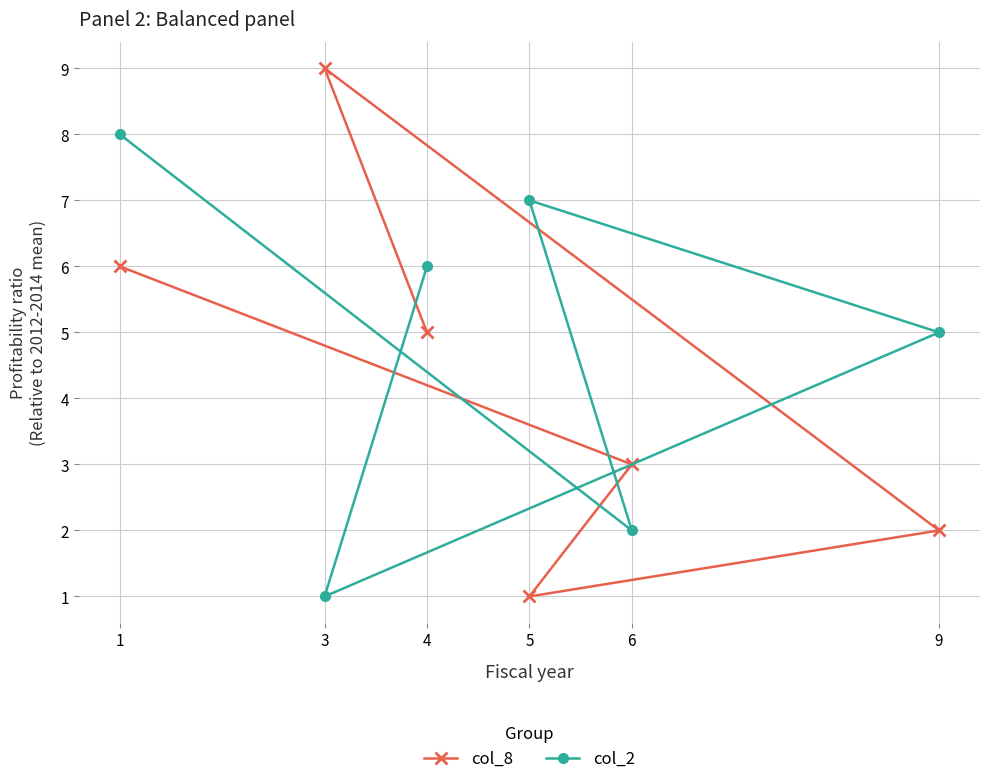

At which label does col_2 first exceed 6?

1